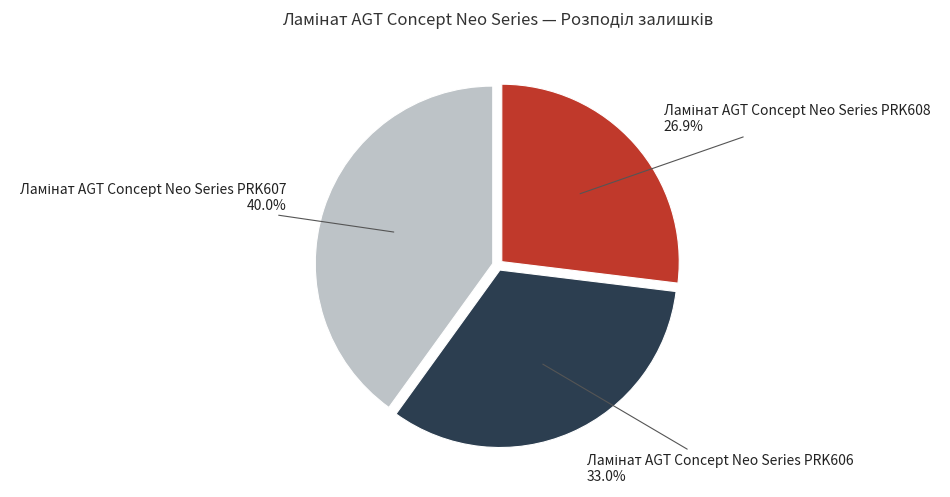

Is there any slice that represents more than half of the pie?

No